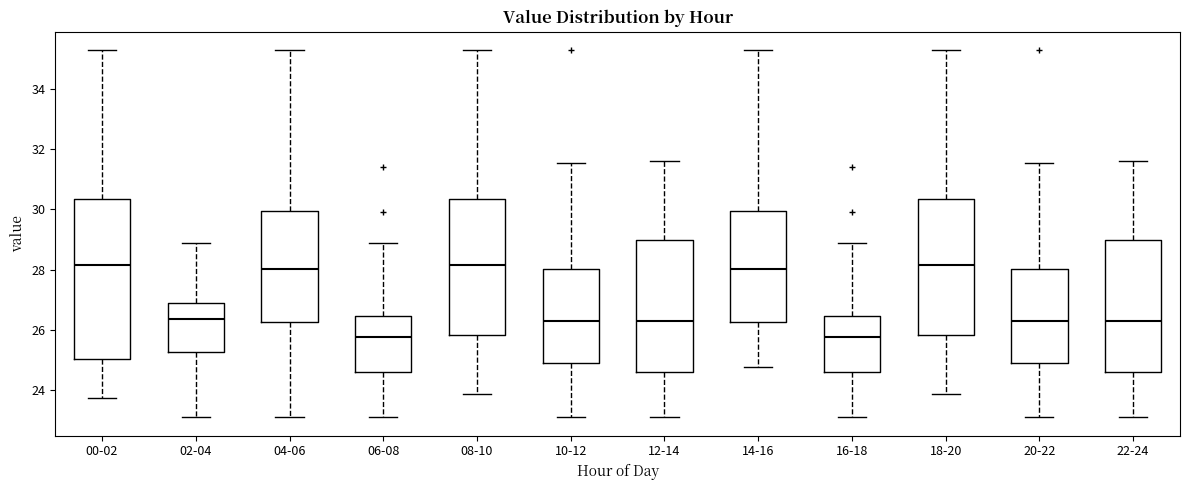

Reading left to right, read every box against the y-axis: the position of its median line, the range the box covers, and the ends of its whiskers. The values are not printed on the chart, so give them approximately, as read against the axis.

00-02: median 28.2, box 25.0 to 30.4, whiskers 23.8 to 35.2
02-04: median 26.4, box 25.2 to 26.8, whiskers 23.2 to 28.8
04-06: median 28.0, box 26.2 to 30.0, whiskers 23.2 to 35.2
06-08: median 25.8, box 24.6 to 26.4, whiskers 23.2 to 28.8
08-10: median 28.2, box 25.8 to 30.4, whiskers 23.8 to 35.2
10-12: median 26.4, box 25.0 to 28.0, whiskers 23.2 to 31.6
12-14: median 26.2, box 24.6 to 29.0, whiskers 23.2 to 31.6
14-16: median 28.0, box 26.2 to 30.0, whiskers 24.8 to 35.2
16-18: median 25.8, box 24.6 to 26.4, whiskers 23.2 to 28.8
18-20: median 28.2, box 25.8 to 30.4, whiskers 23.8 to 35.2
20-22: median 26.4, box 25.0 to 28.0, whiskers 23.2 to 31.6
22-24: median 26.2, box 24.6 to 29.0, whiskers 23.2 to 31.6